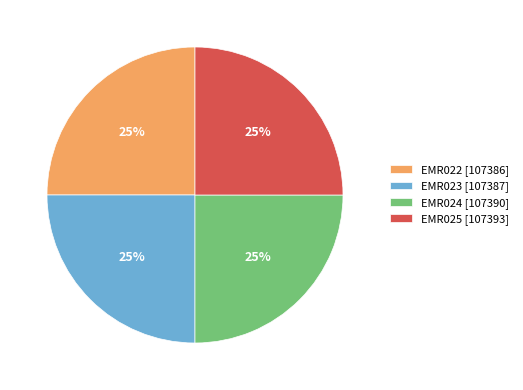

To the nearest percent, what percentage of the pie is EMR025?

25%